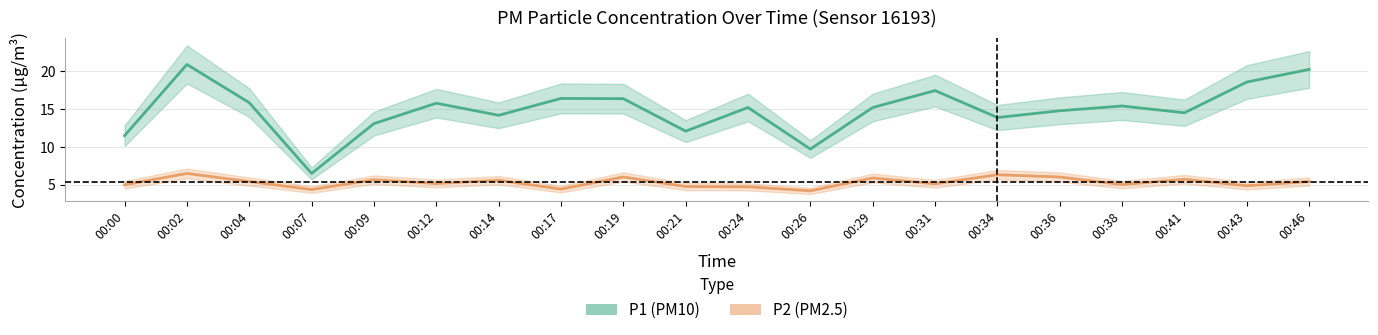

What is the average value of the P2 series?

5.3